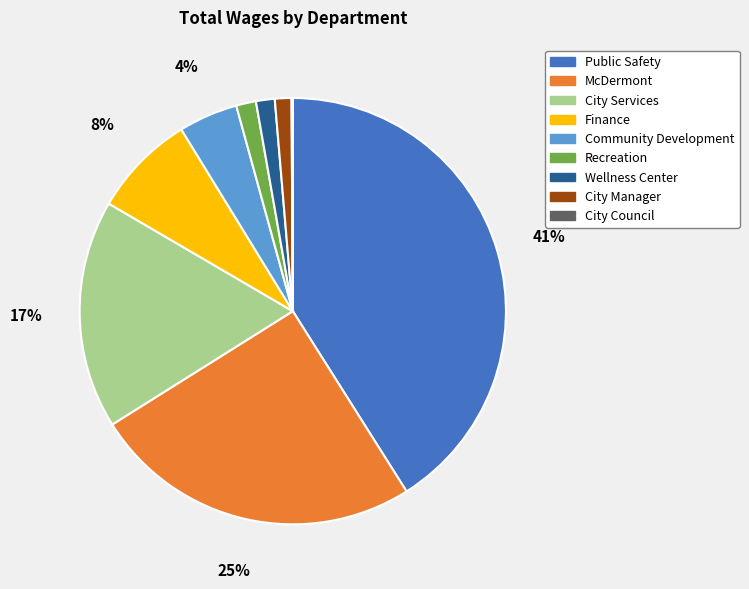

Does Community Development represent more than half of the total?

No